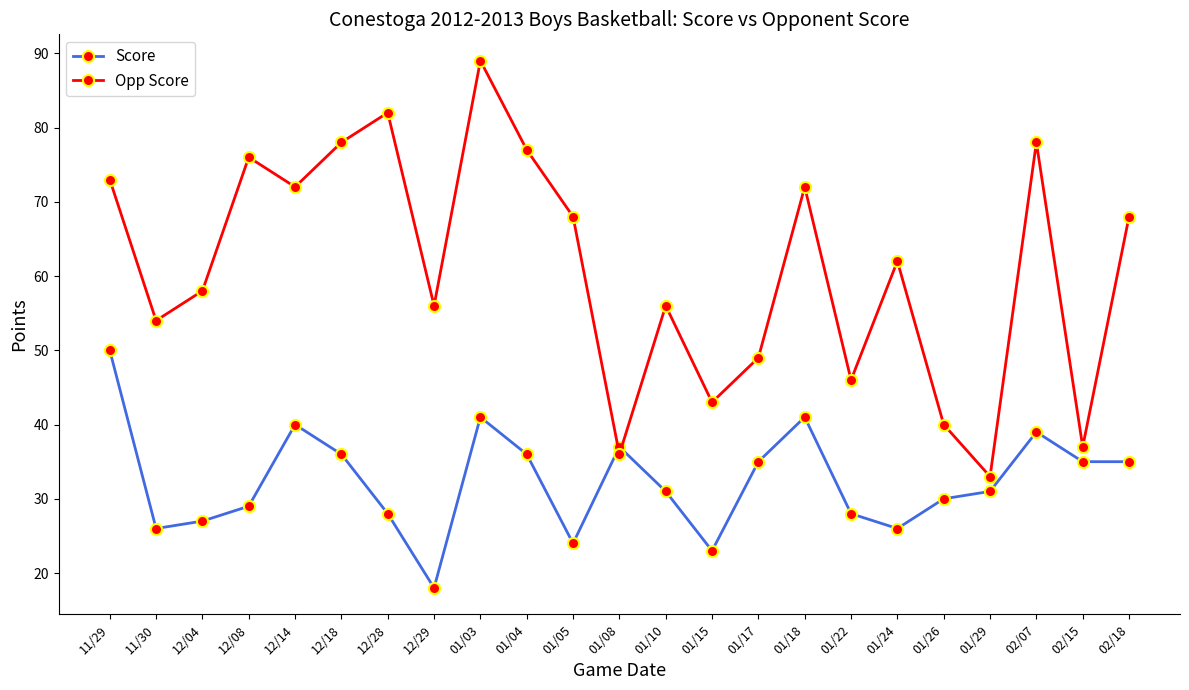

Which label corresponds to the smallest value in the chart?

12/29